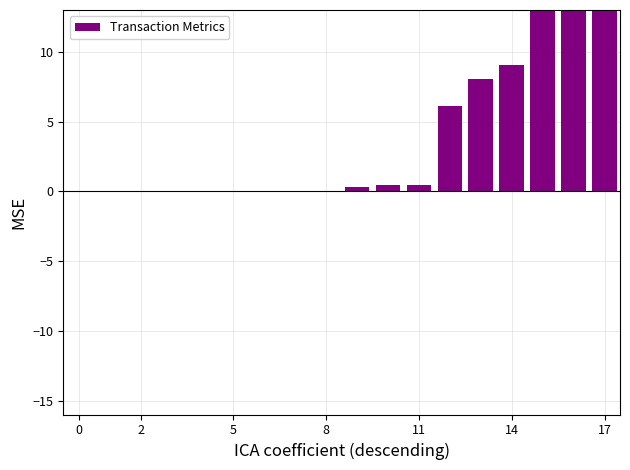

The chart shows a value of 0.5 at 10. True or false?

True